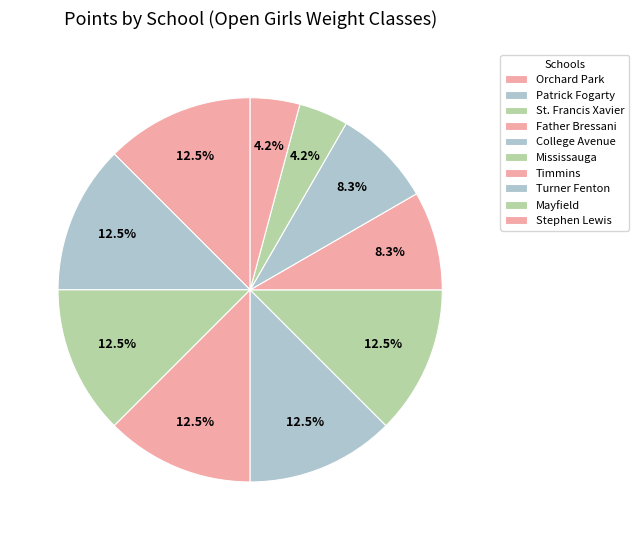

Which slice is the largest?

Orchard Park